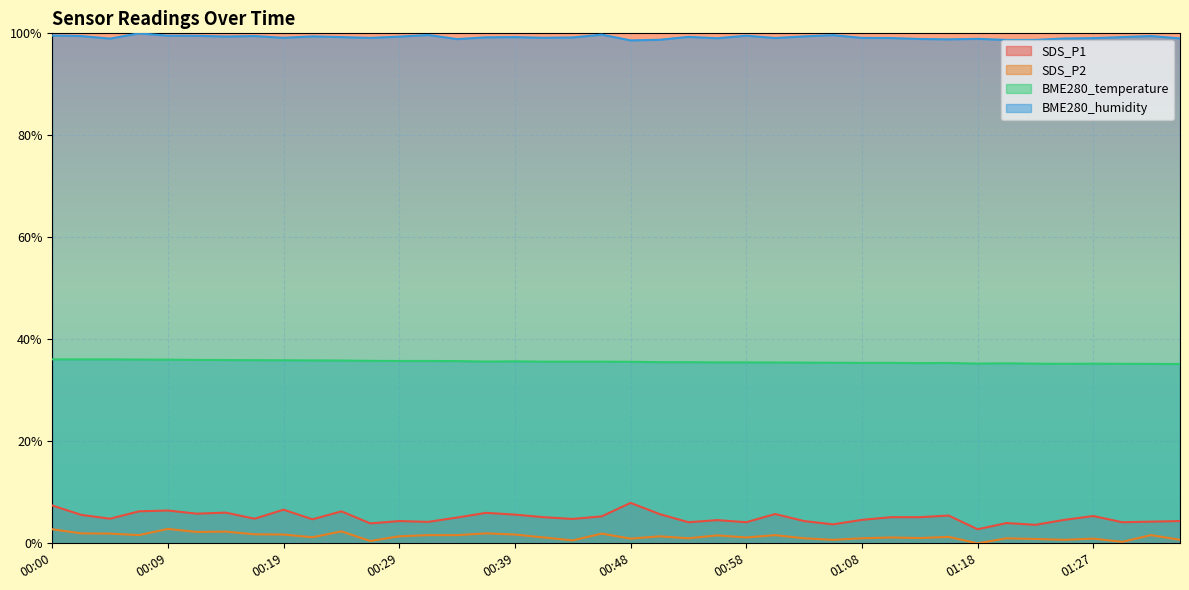

What is the total value across all series at 00:12?

1.4